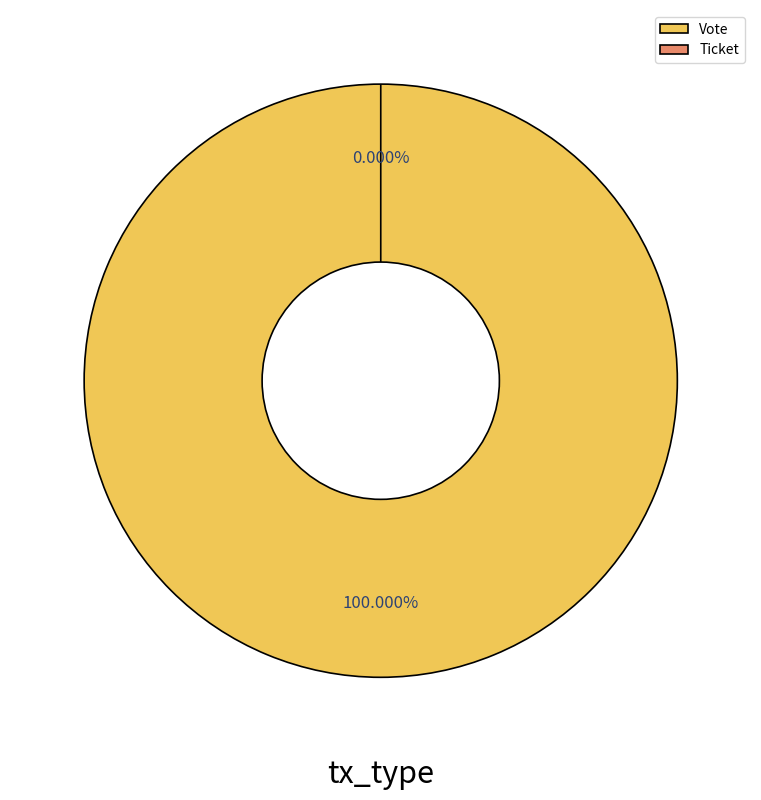

Between Ticket and Vote, which is larger?

Vote